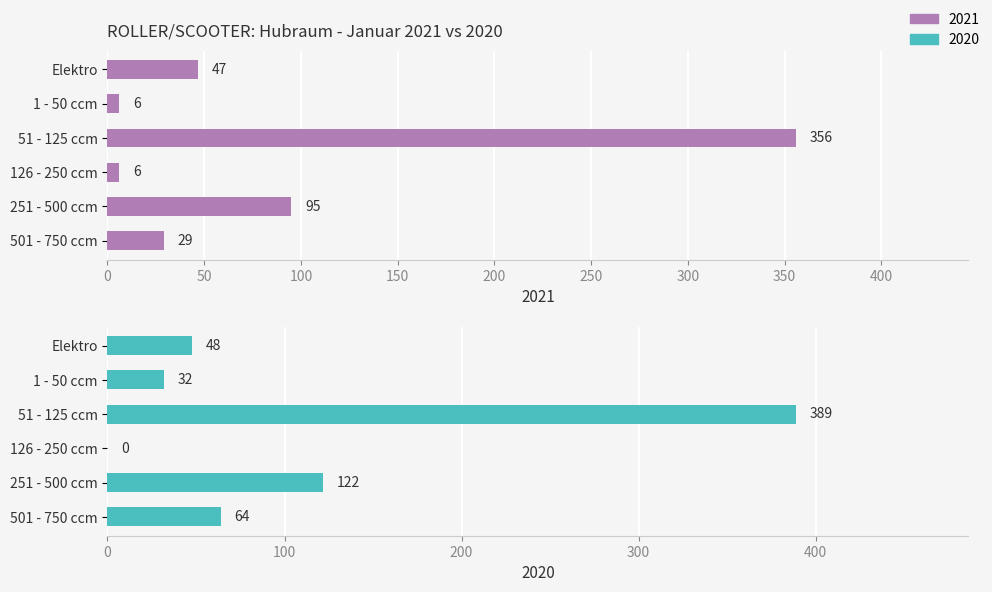

Reading left to right, transcribe all the data shown in this chart.

2021: Elektro=47	1 - 50 ccm=6	51 - 125 ccm=356	126 - 250 ccm=6	251 - 500 ccm=95	501 - 750 ccm=29
2020: Elektro=48	1 - 50 ccm=32	51 - 125 ccm=389	126 - 250 ccm=0	251 - 500 ccm=122	501 - 750 ccm=64